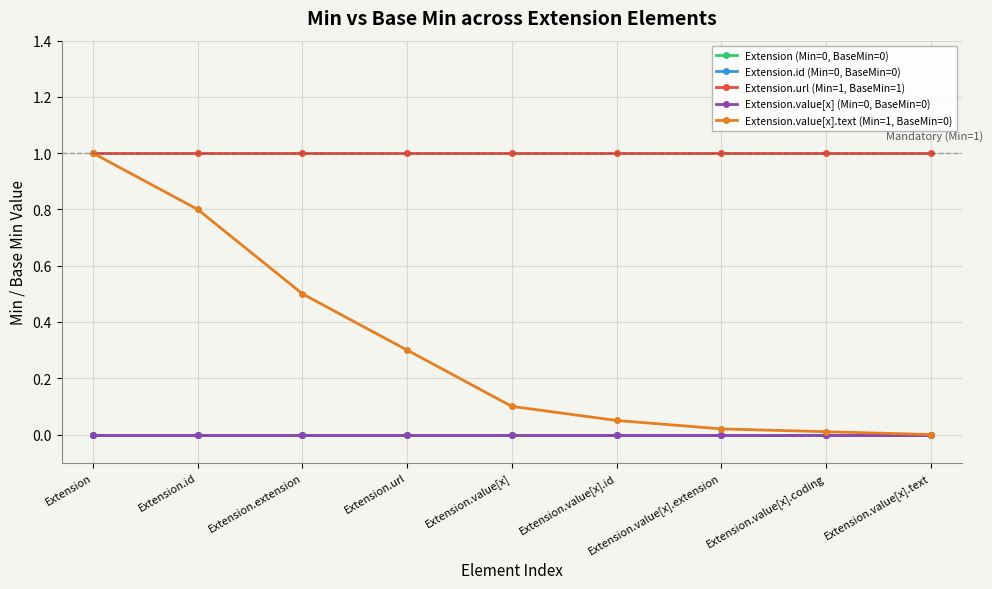

List the labels in order of Extension.url (Min=1, BaseMin=1) value, largest first.

Extension, Extension.id, Extension.extension, Extension.url, Extension.value[x], Extension.value[x].id, Extension.value[x].extension, Extension.value[x].coding, Extension.value[x].text